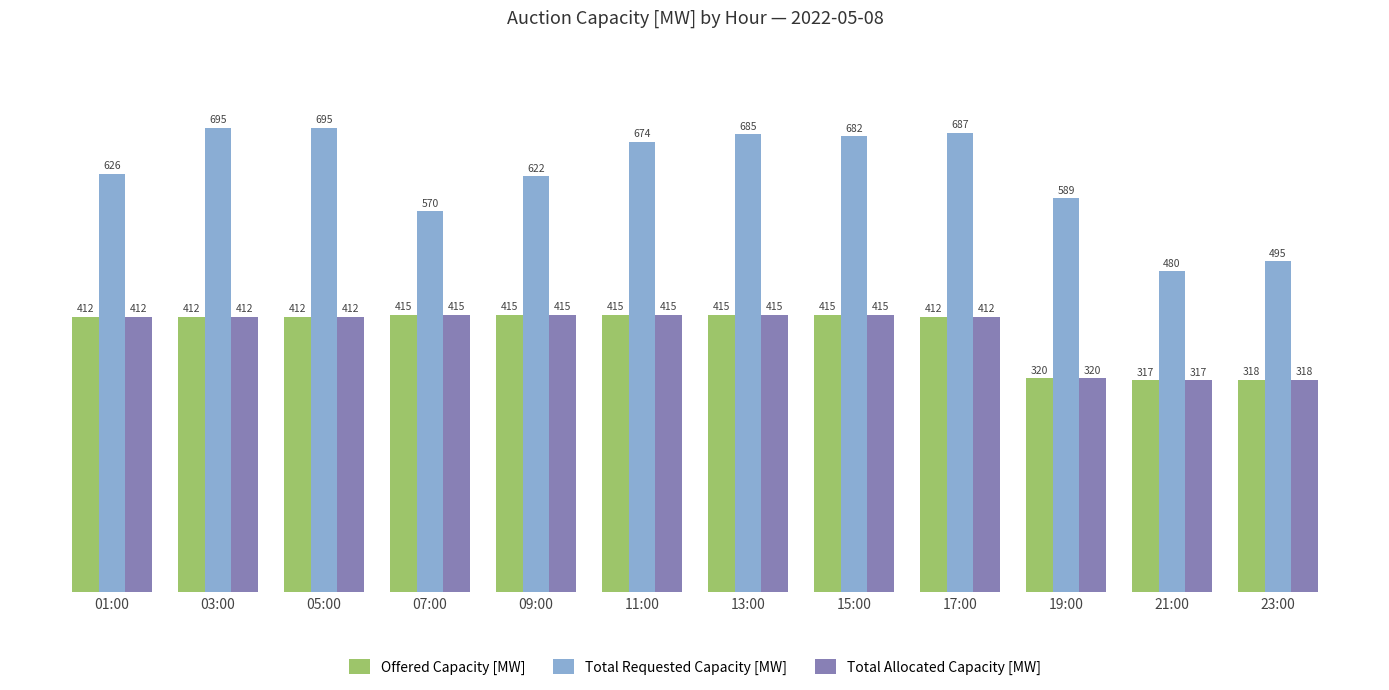

Reading left to right, extract all data points from this chart.

Offered Capacity [MW]: 412	412	412	415	415	415	415	415	412	320	317	318
Total Requested Capacity [MW]: 626	695	695	570	622	674	685	682	687	589	480	495
Total Allocated Capacity [MW]: 412	412	412	415	415	415	415	415	412	320	317	318